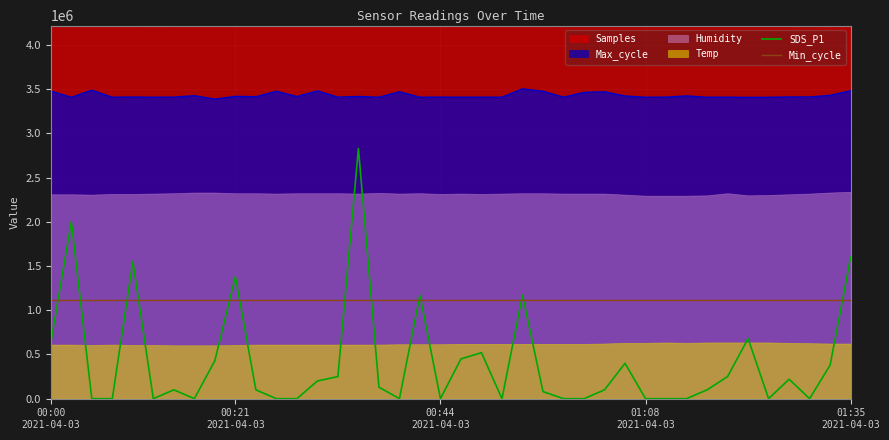

True or false: SDS_P1 and Max_cycle intersect in this chart.

False